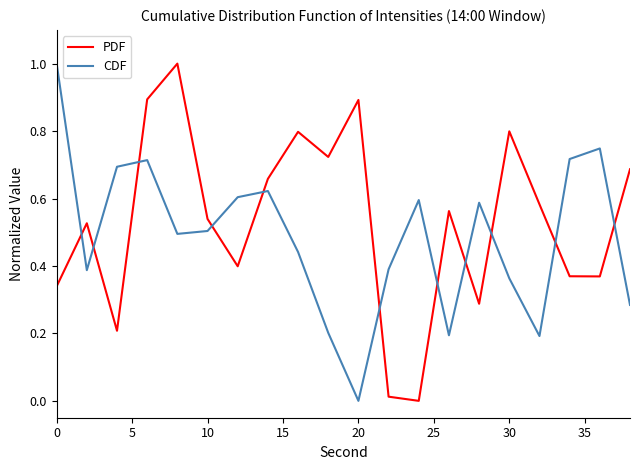

What are all the series names shown in the legend?

PDF, CDF